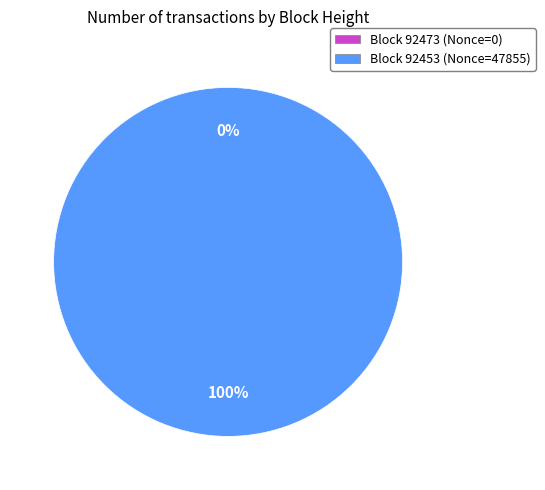

What is the change in value from 92473 to 92453?

+47855